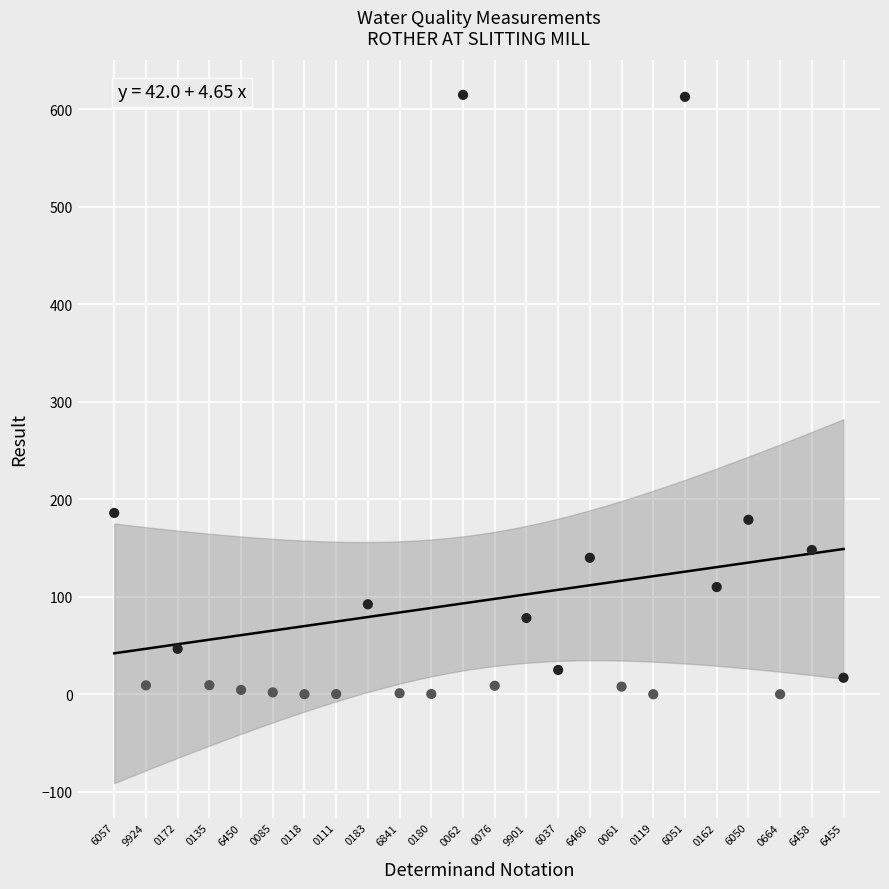

What is the range of Y values (max minus min)?

615.0